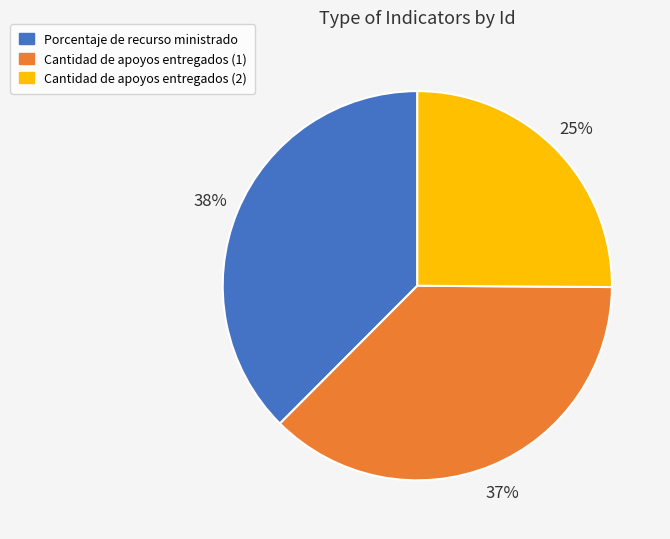

Is it true that Cantidad de apoyos entregados (1) is 23% of the pie?

False